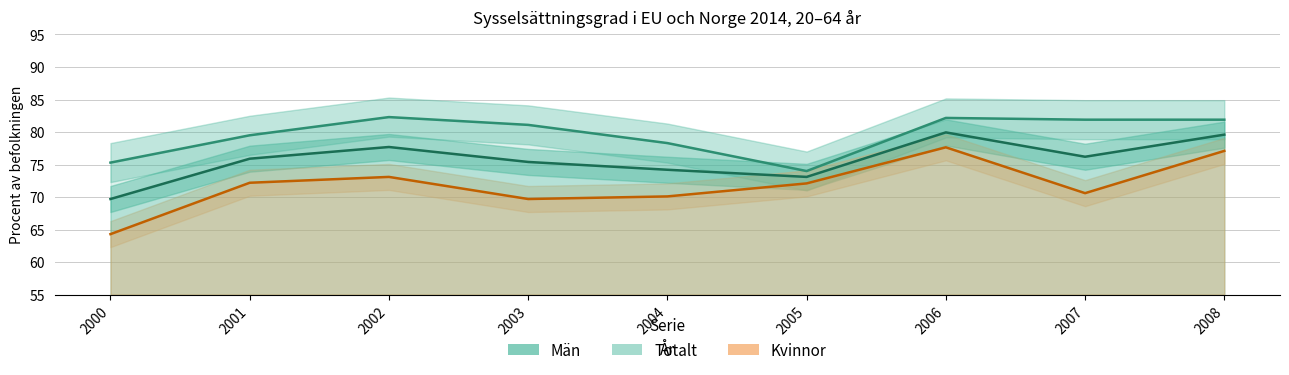

True or false: Totalt and Kvinnor cross at least once.

False